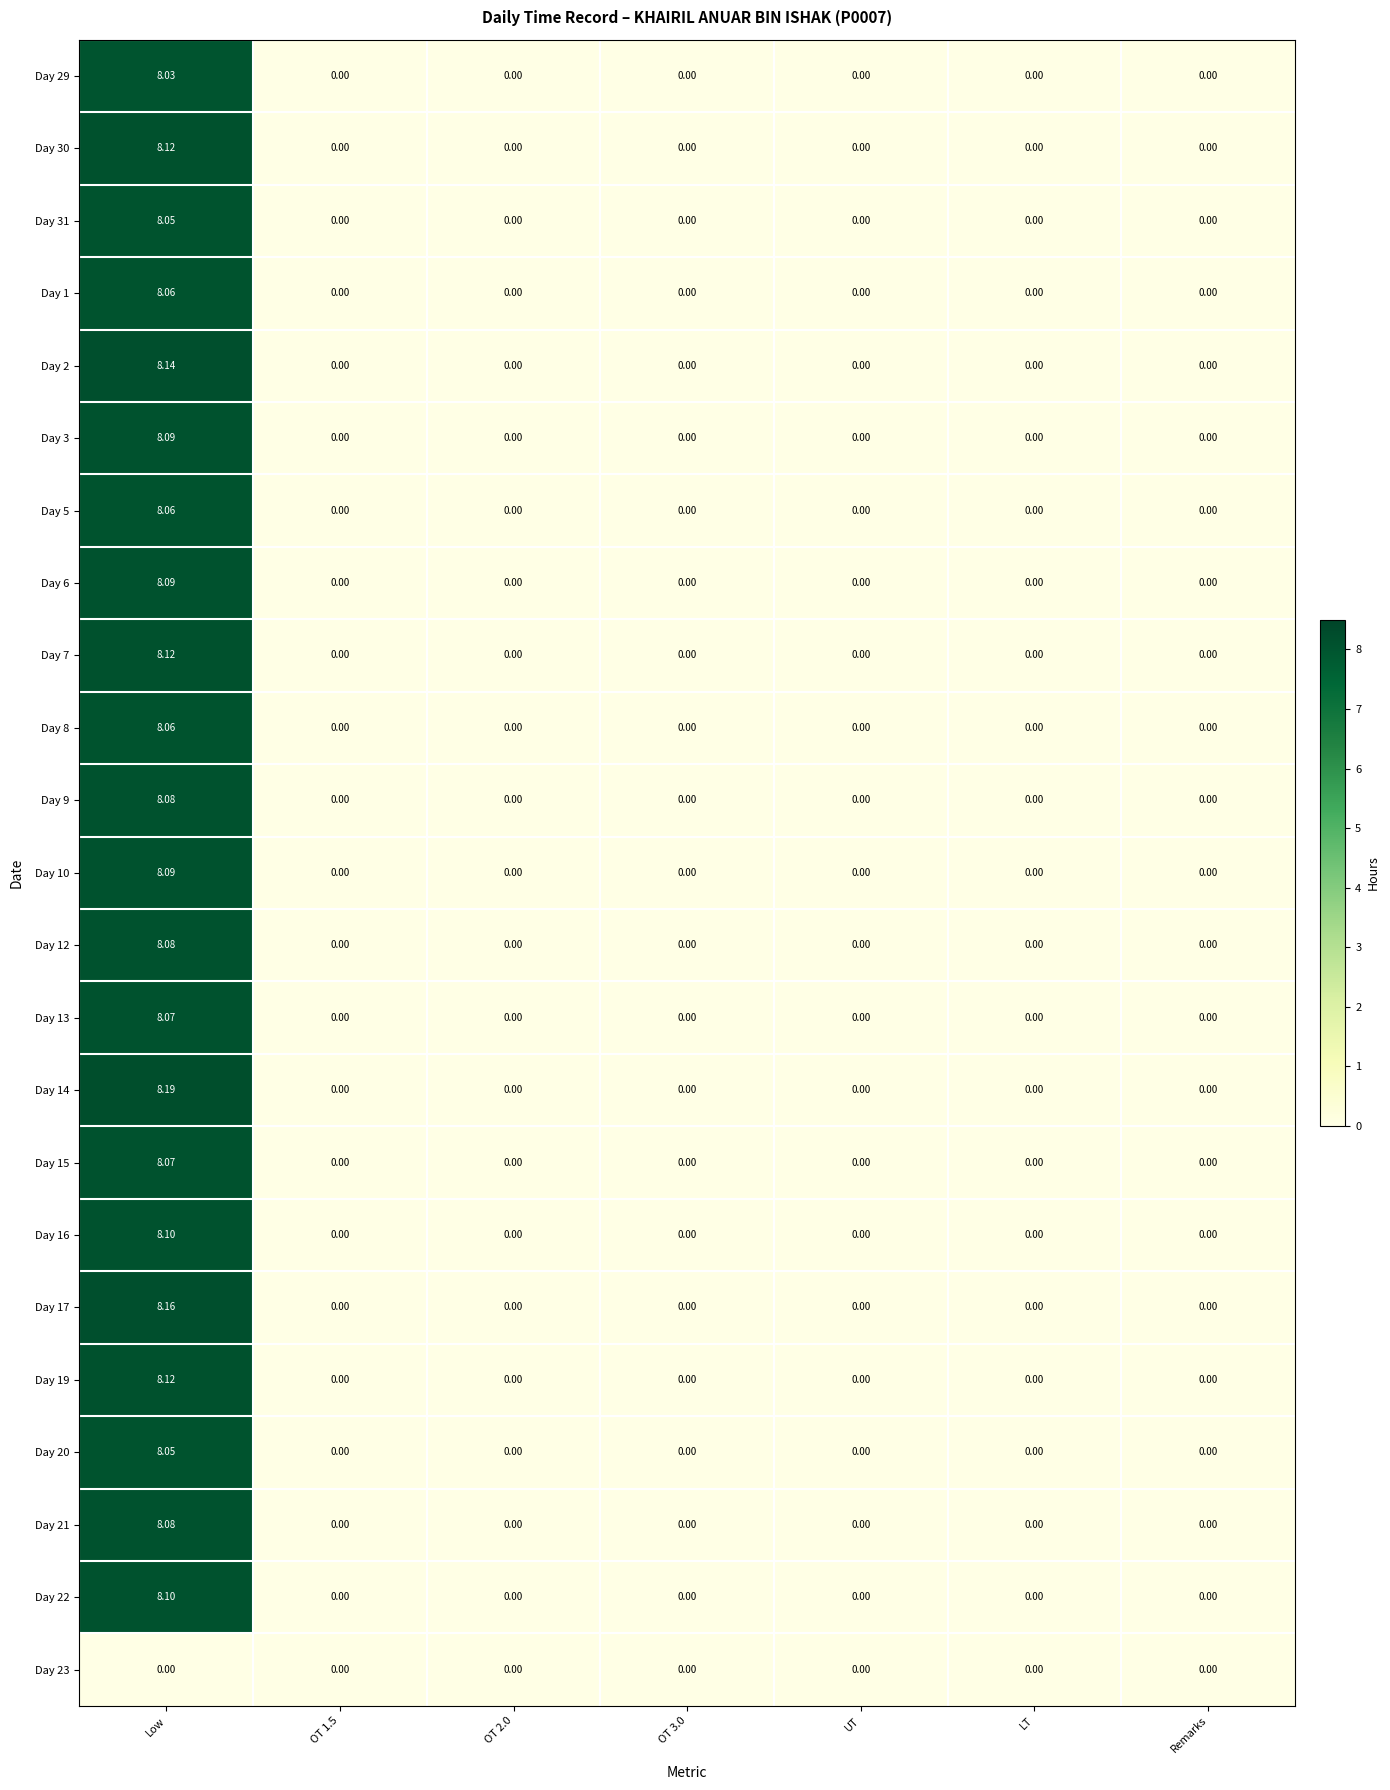

At which category is the sum across all series the highest?

Low